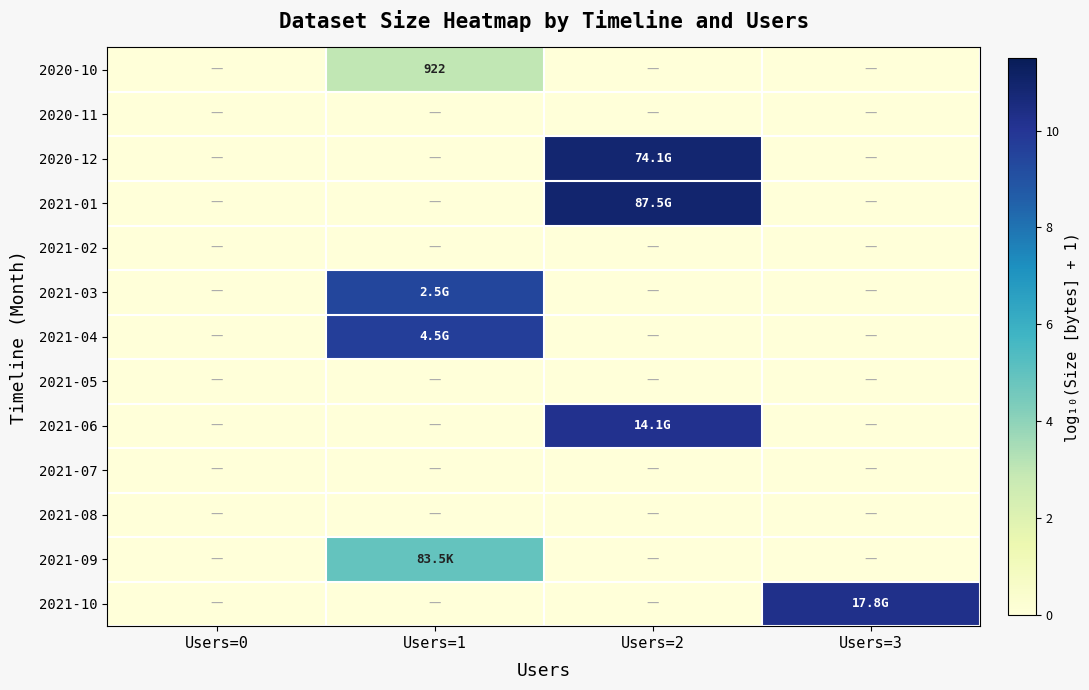

What is the total value across all series at Users=2?

32.0